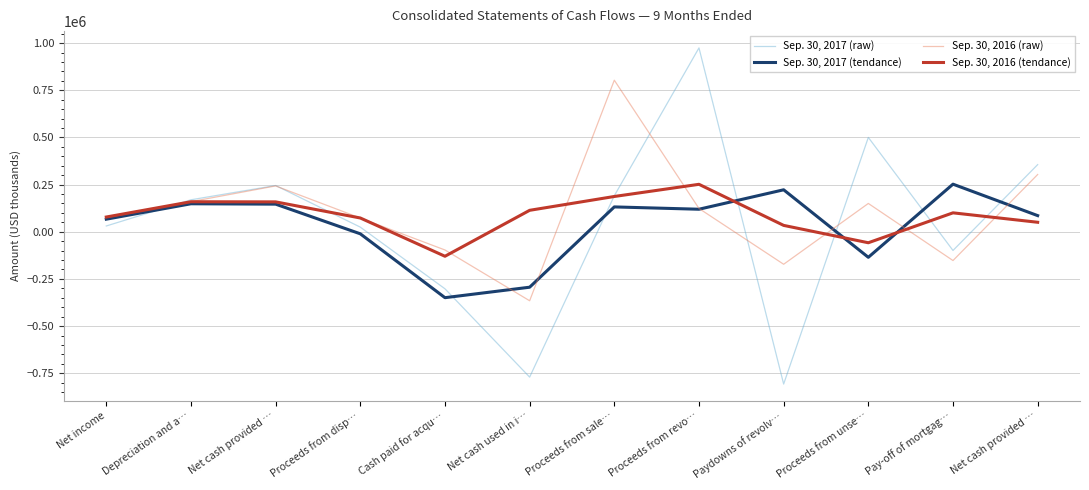

How many lines are shown in the chart?

4